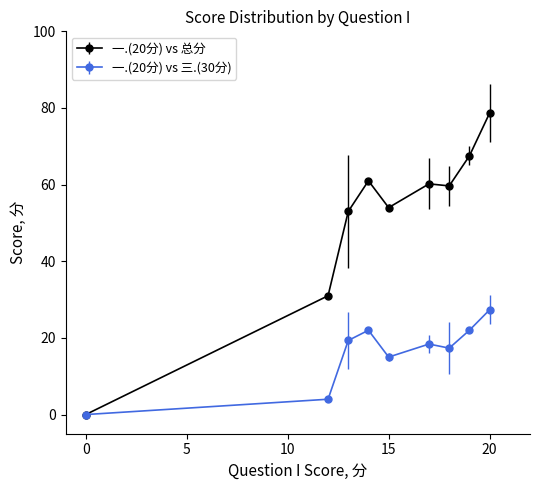

Which series has the widest spread of values?

一.(20分) vs 总分